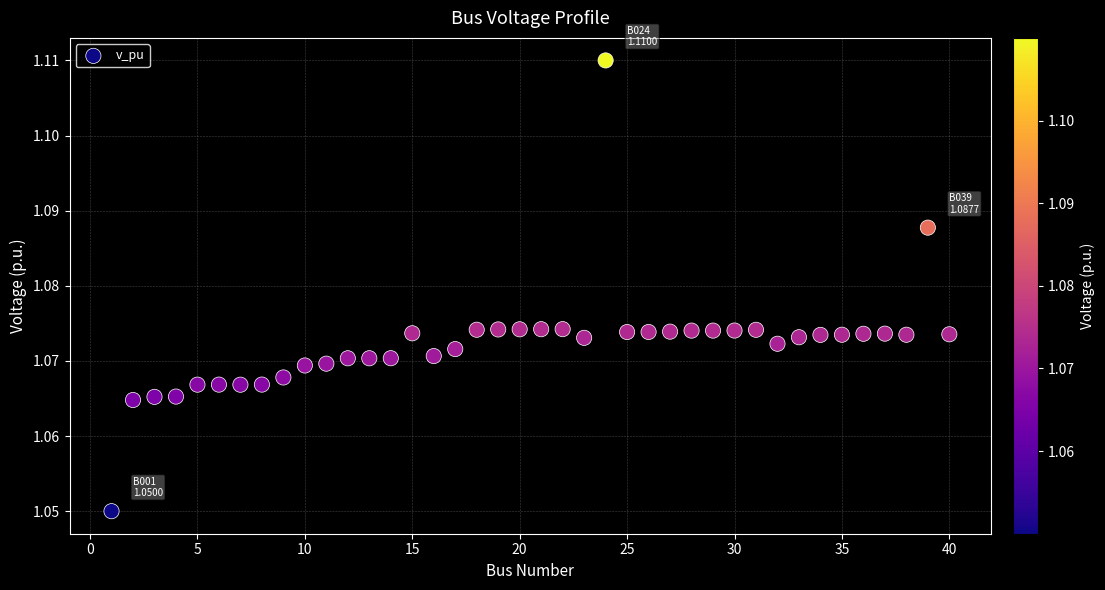

What is the range of X values (max minus min)?

39.0